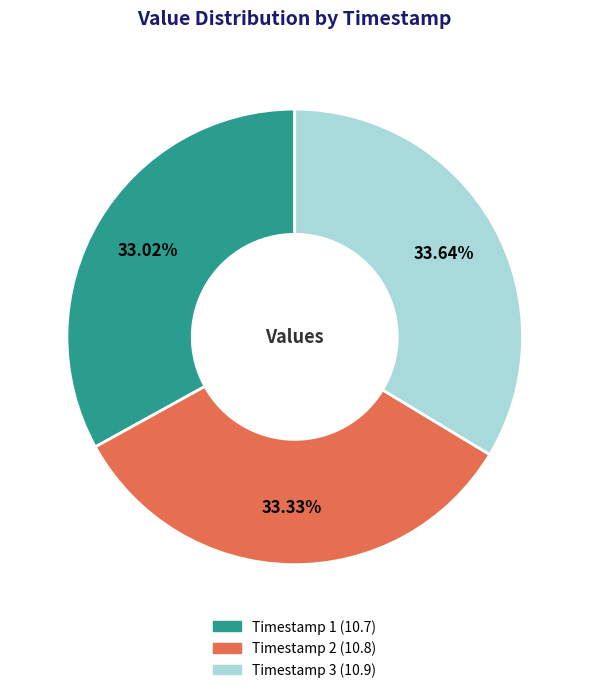

Is there a majority slice in this chart?

No